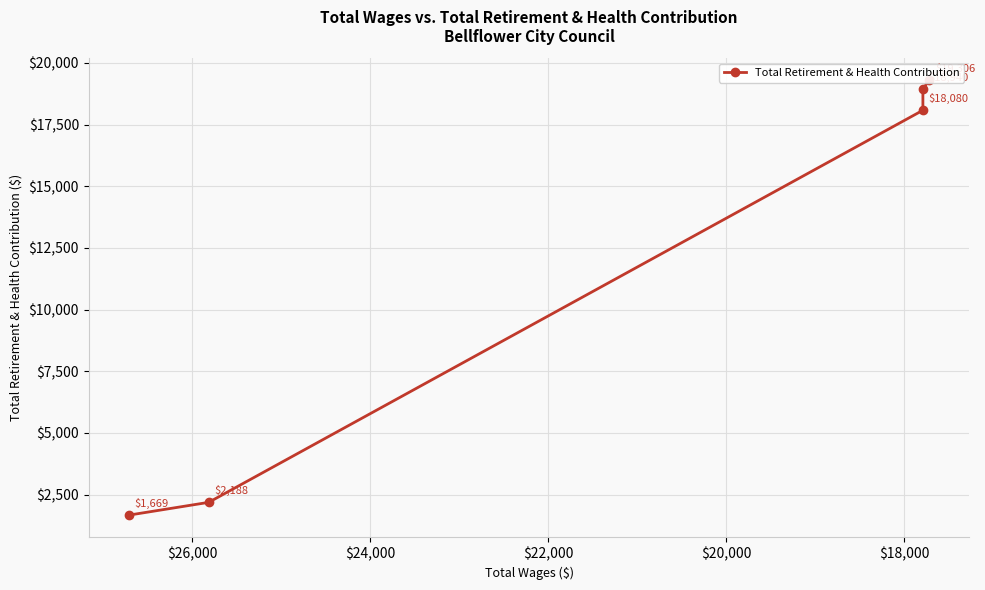

How many categories are shown in the chart?

5